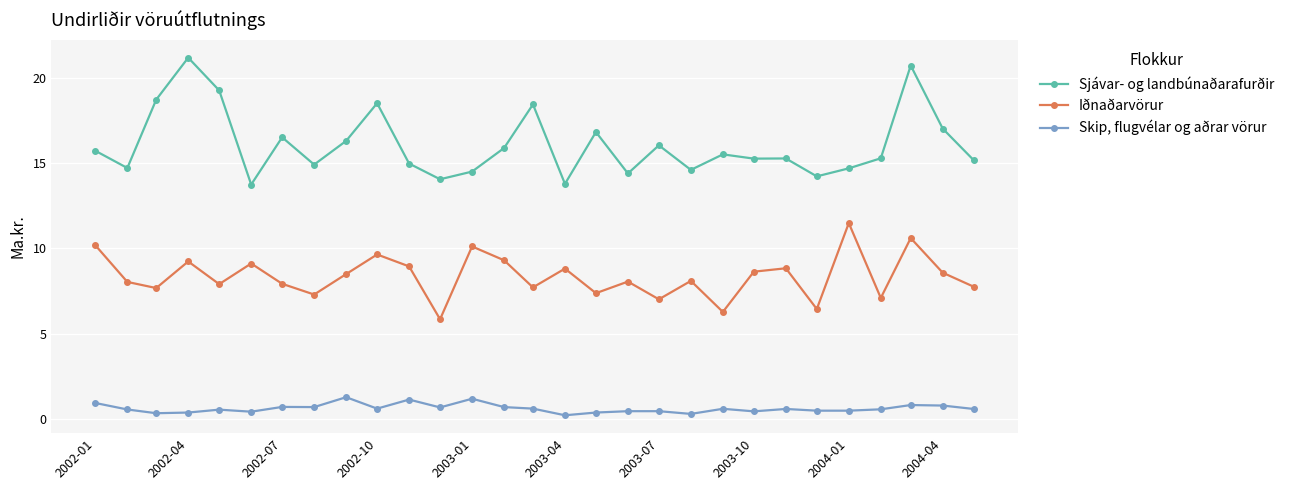

Which series has the widest spread of values?

Sjávar- og landbúnaðarafurðir